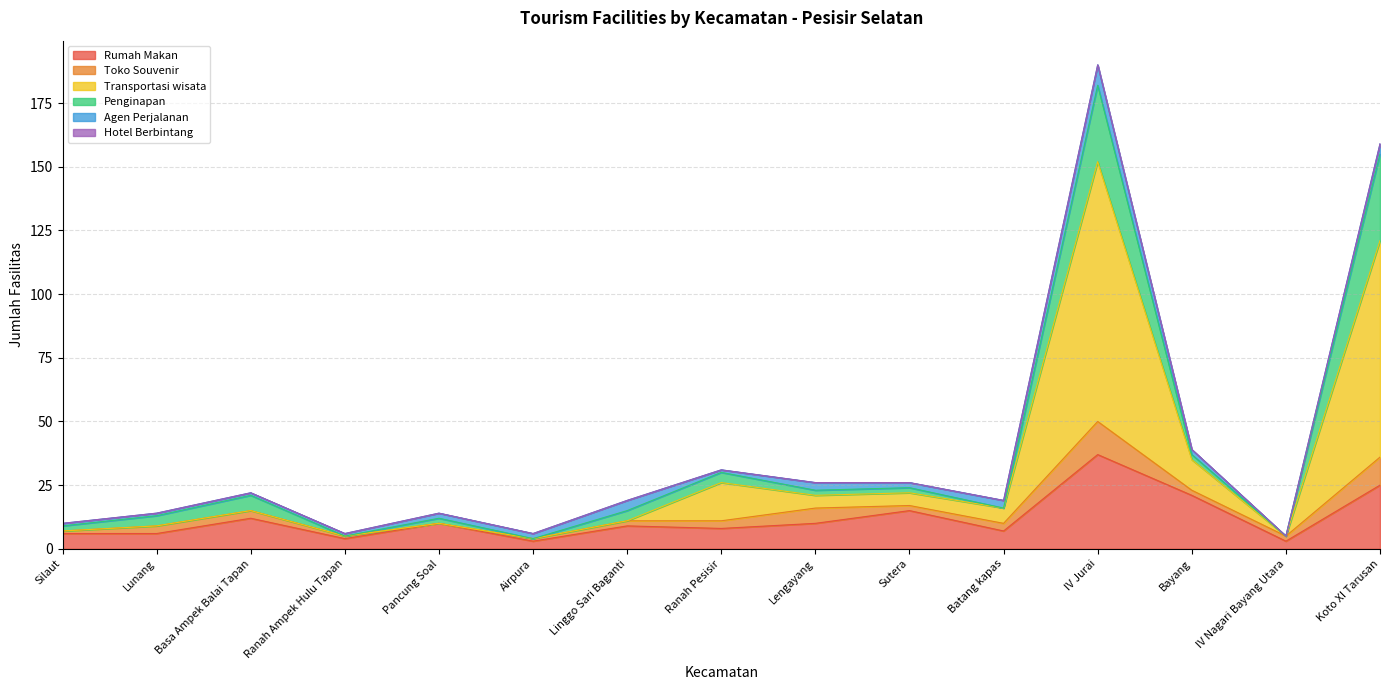

At which category does Transportasi wisata reach its first local peak?

Ranah Pesisir